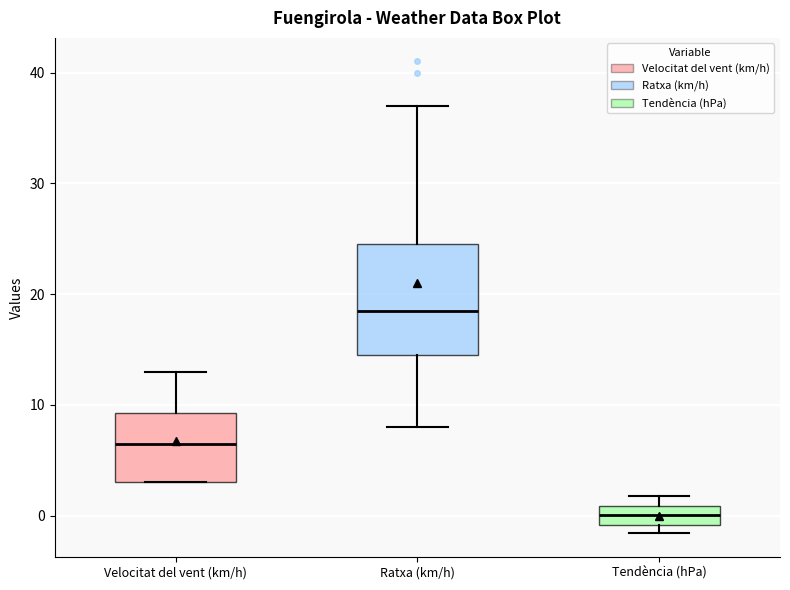

Reading left to right, read every box against the y-axis: the position of its median line, the range the box covers, and the ends of its whiskers. The values are not printed on the chart, so give them approximately, as read against the axis.

Velocitat del vent (km/h): median 7, box 3 to 9, whiskers 3 to 13
Ratxa (km/h): median 19, box 15 to 25, whiskers 8 to 37
Tendència (hPa): median 0, box -1 to 1, whiskers -2 to 2